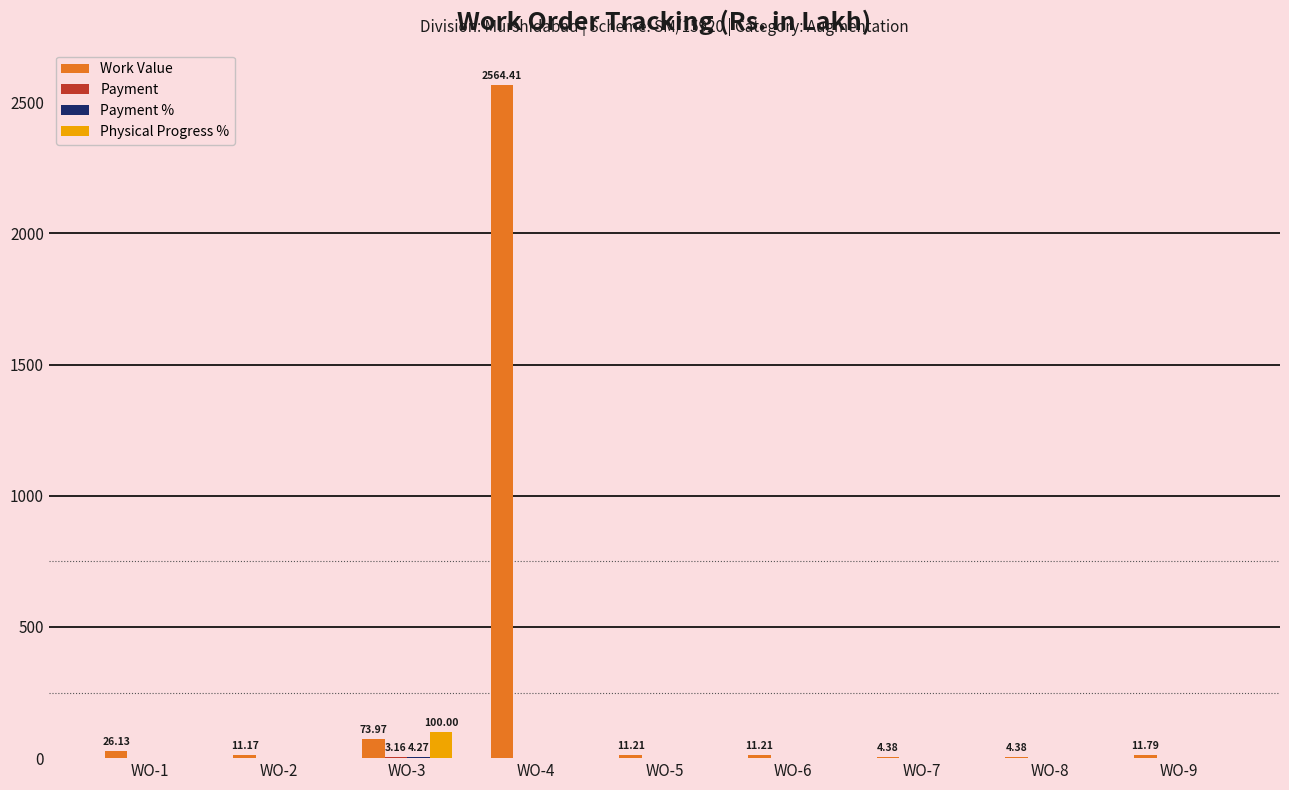

What is the difference between the Work Value values at WO-1 and WO-5?

14.9